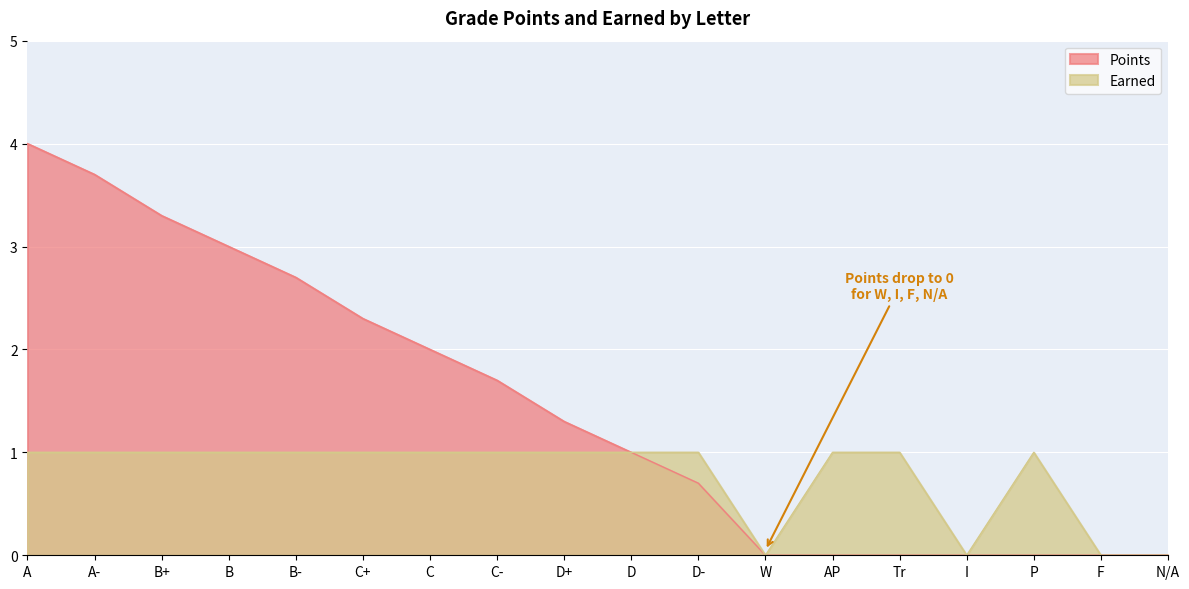

What are all the series names shown in the legend?

Points, Earned